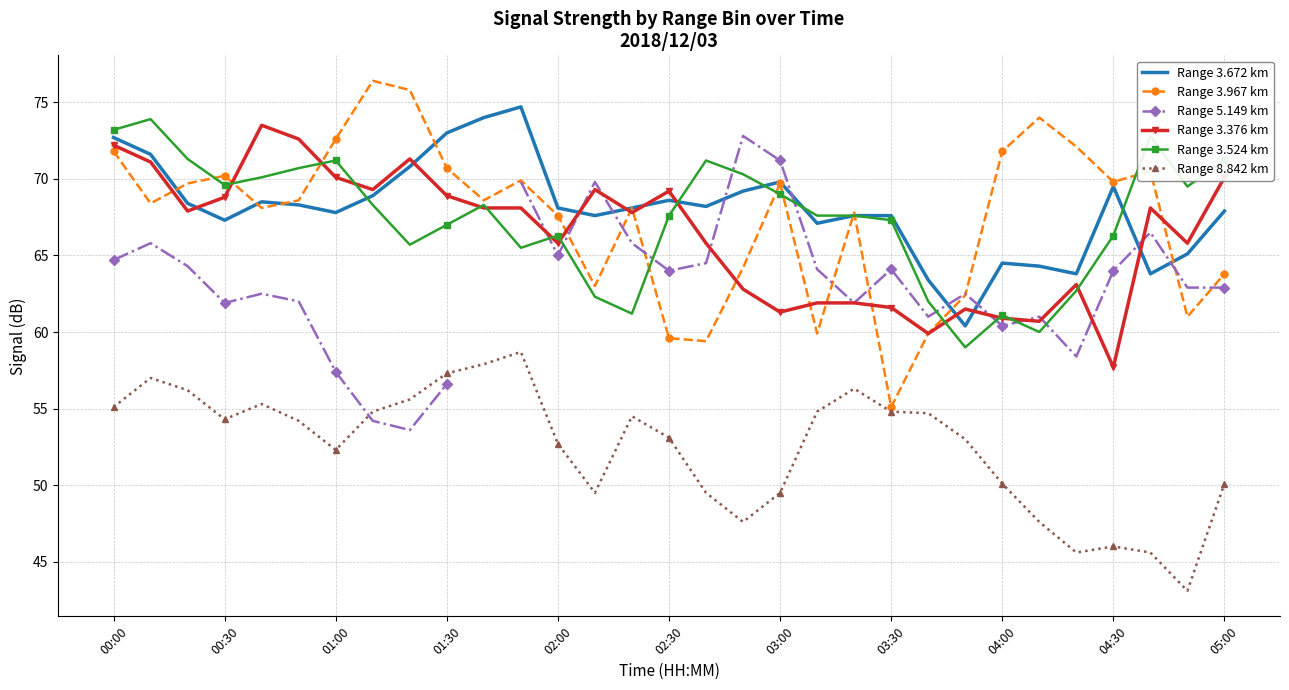

Is the value of Range 3.376 km at 01:00 greater than the value of Range 3.524 km at 02:30?

Yes